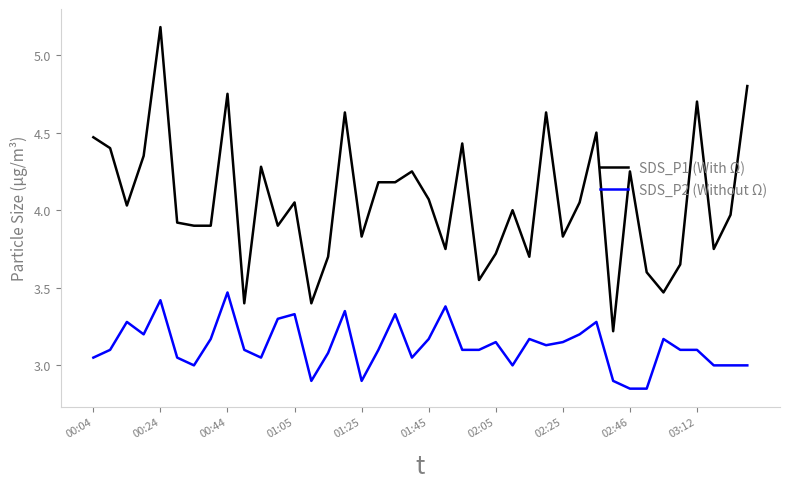

True or false: SDS_P1 (With Ω) and SDS_P2 (Without Ω) cross at least once.

False